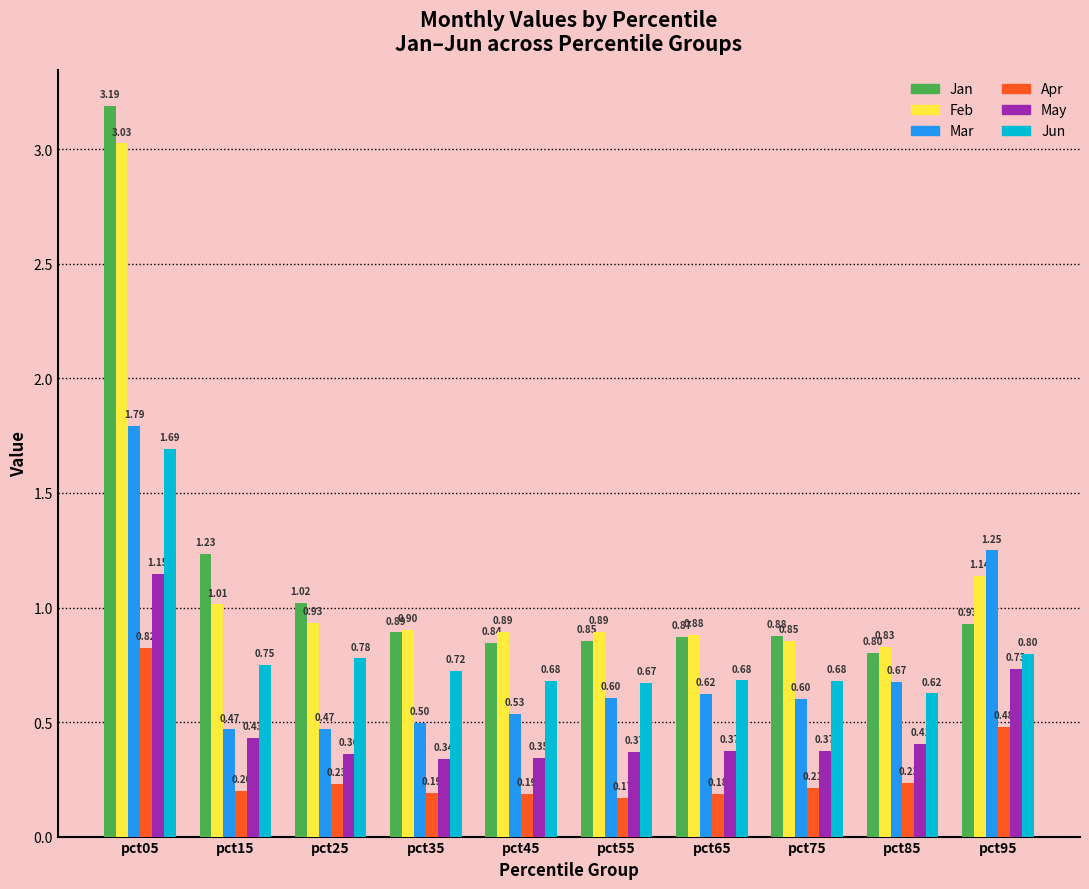

Rank the series at pct35 from highest to lowest value.

Feb, Jan, Jun, Mar, May, Apr